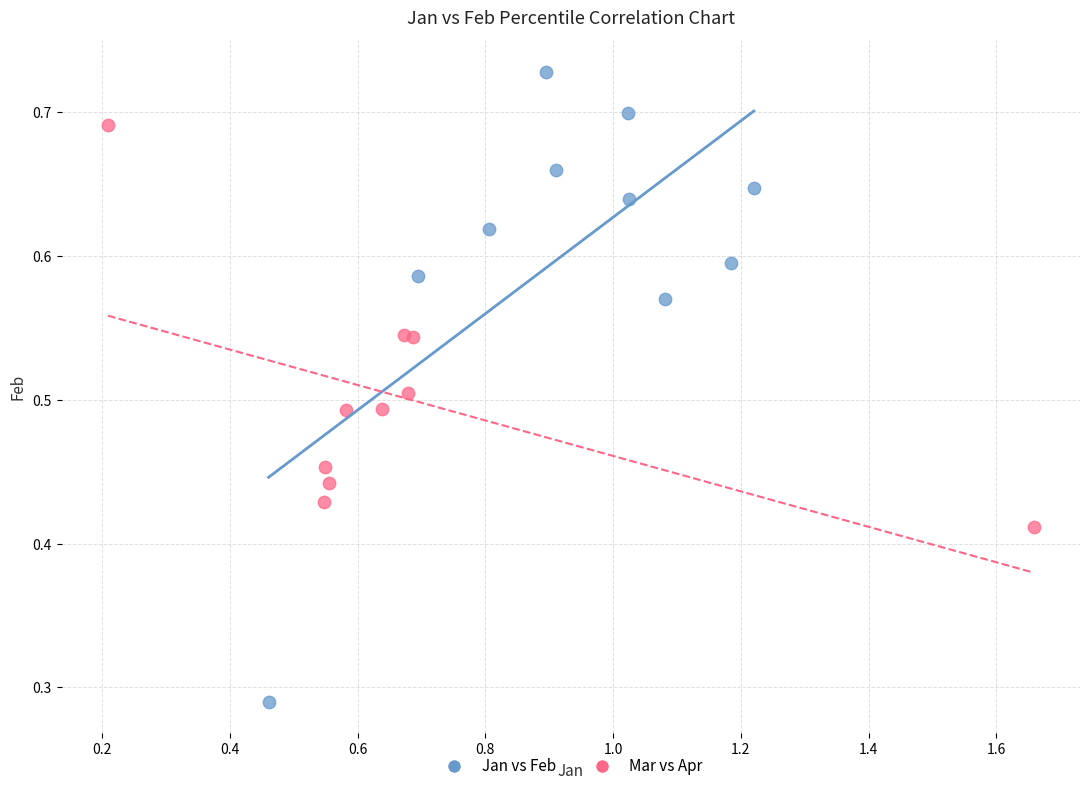

Which series reaches the maximum Y coordinate?

Jan vs Feb